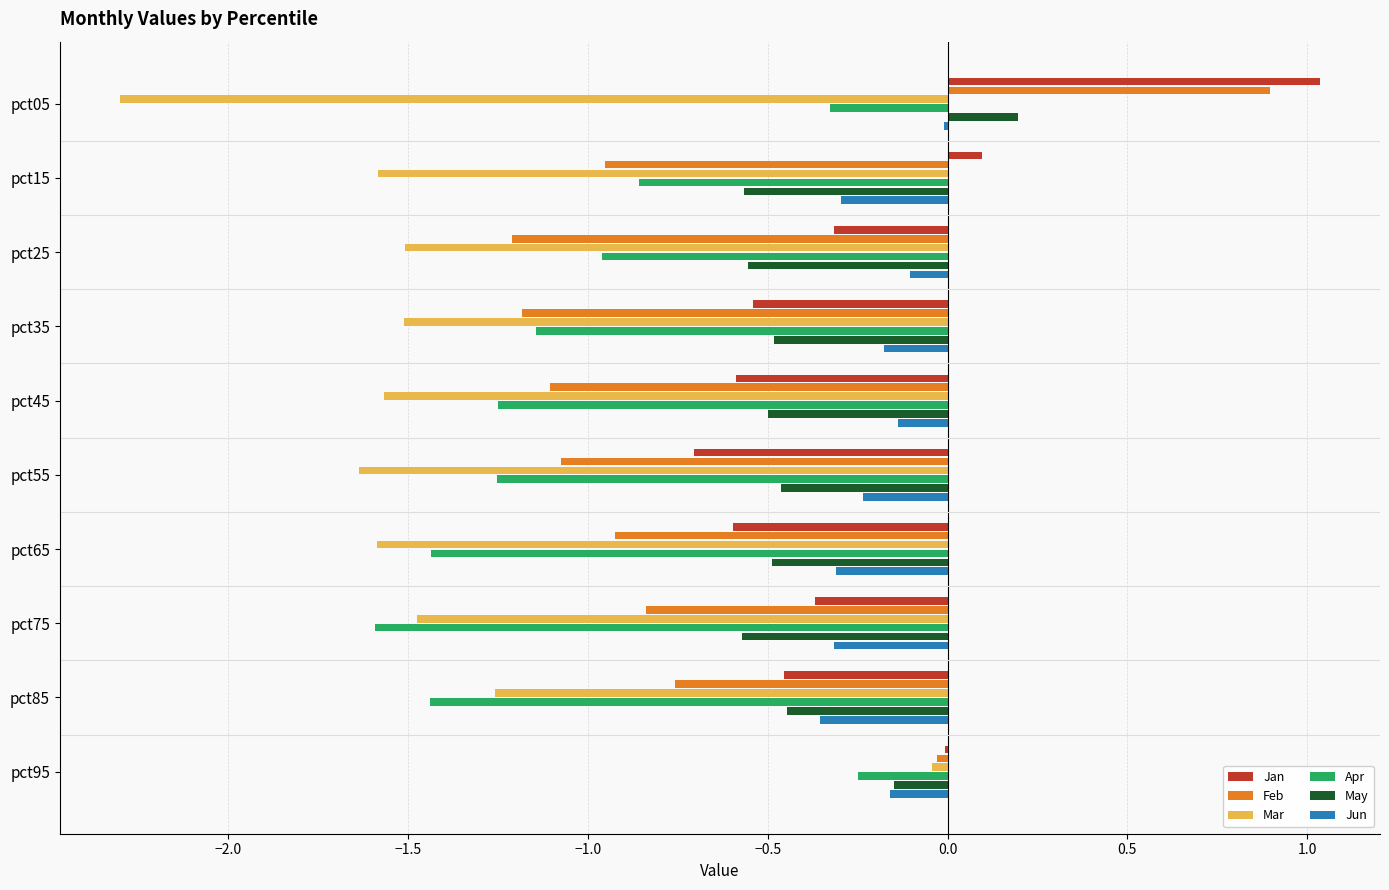

Is it true that Jun equals -0.1 at pct65?

False